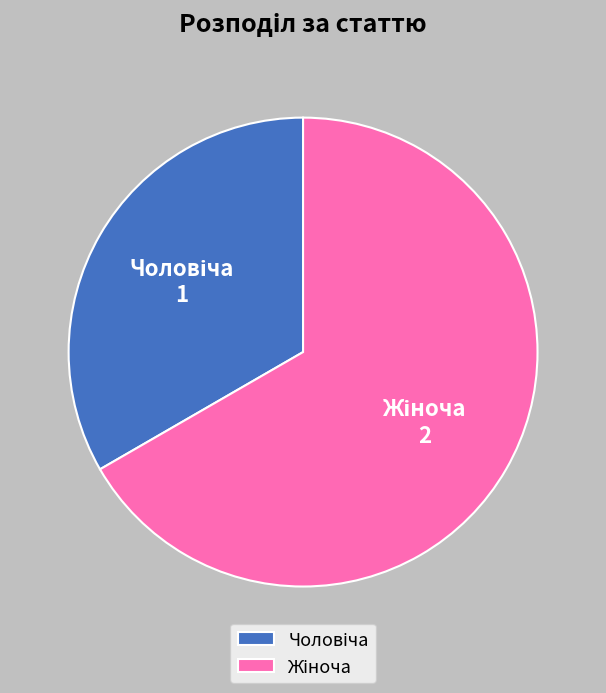

Is there a majority slice in this chart?

Yes